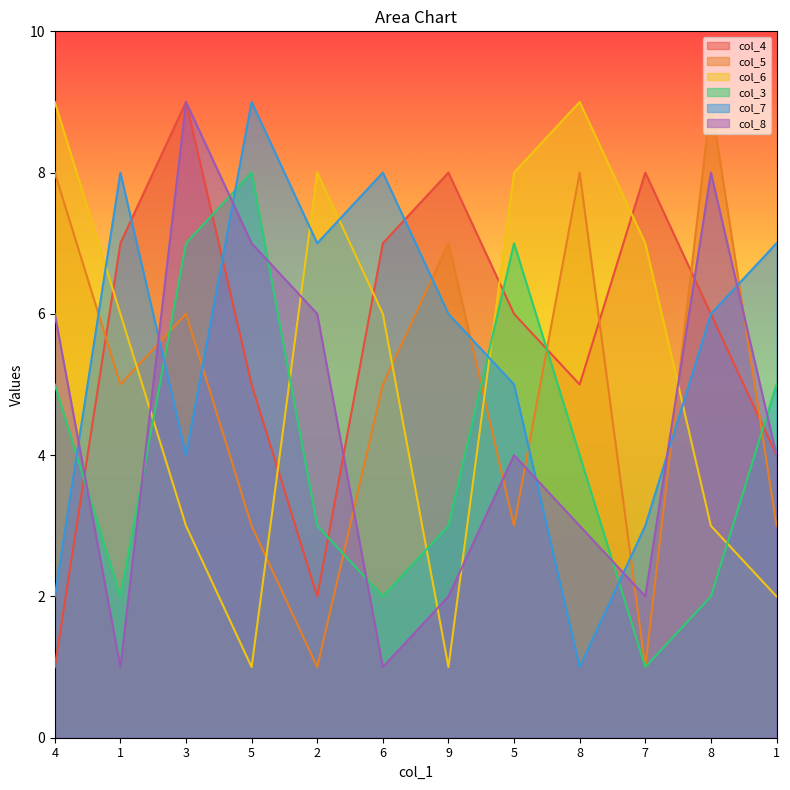

How many intersections are there between col_7 and col_4?

3